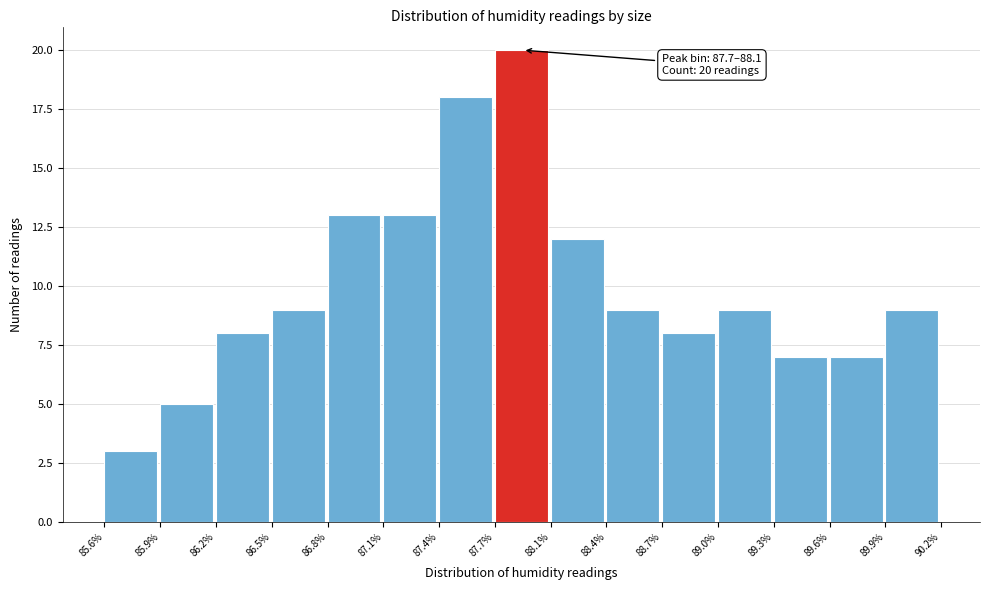

Over which range of the x-axis is the bar tallest?

87.7% to 88.1%